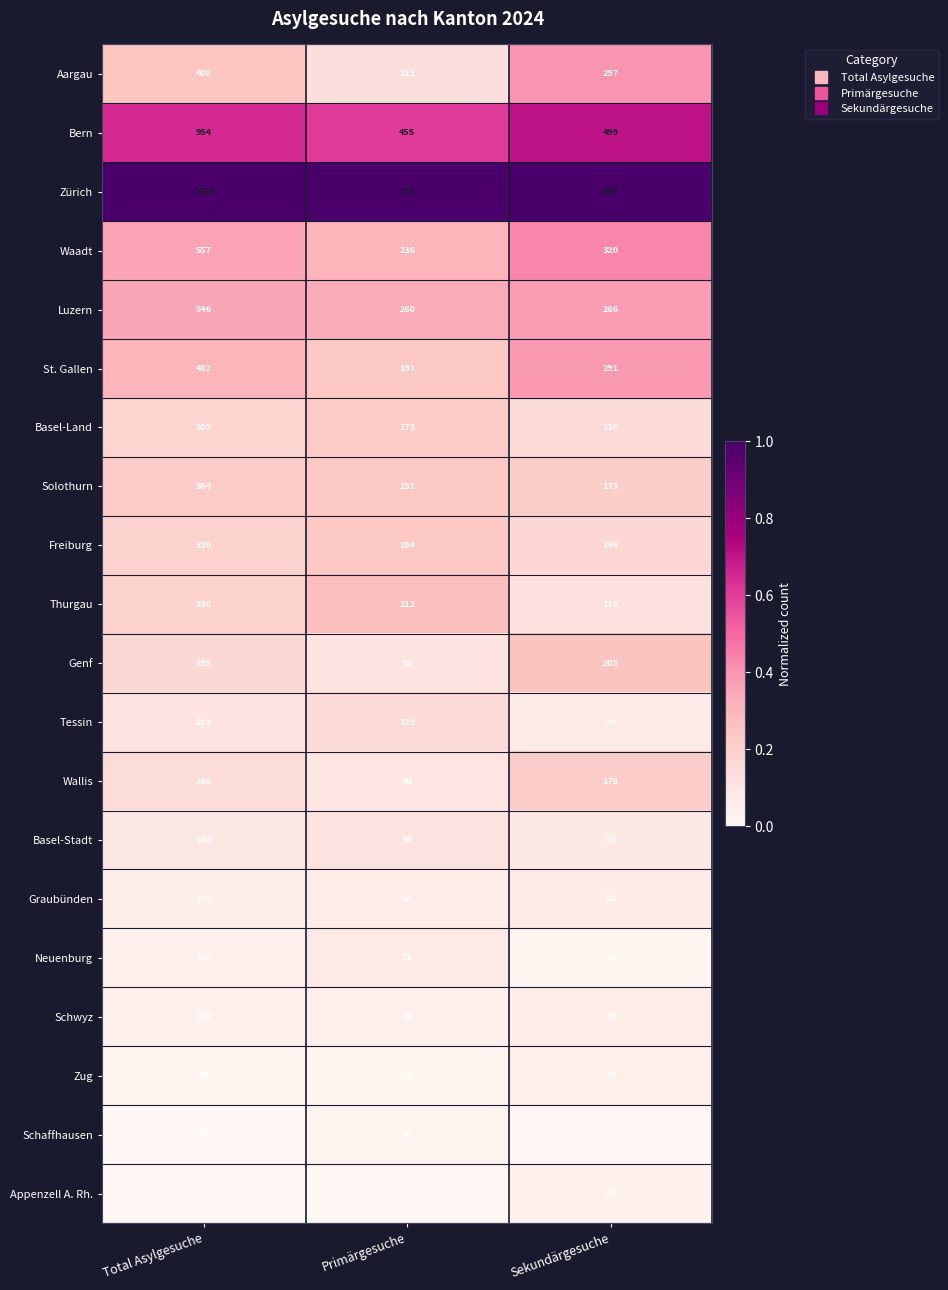

True or false: Zug has a value of 27 at Primärgesuche.

True